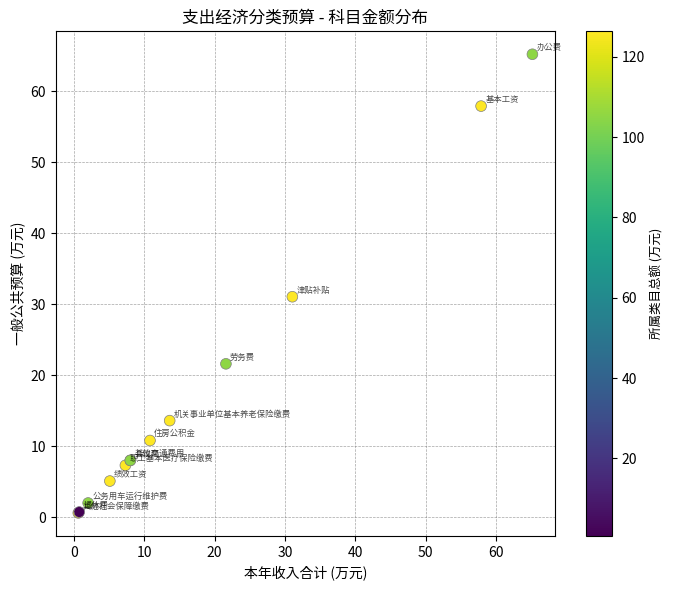

What Y value in the scatter plot is closest to 32?

31.1